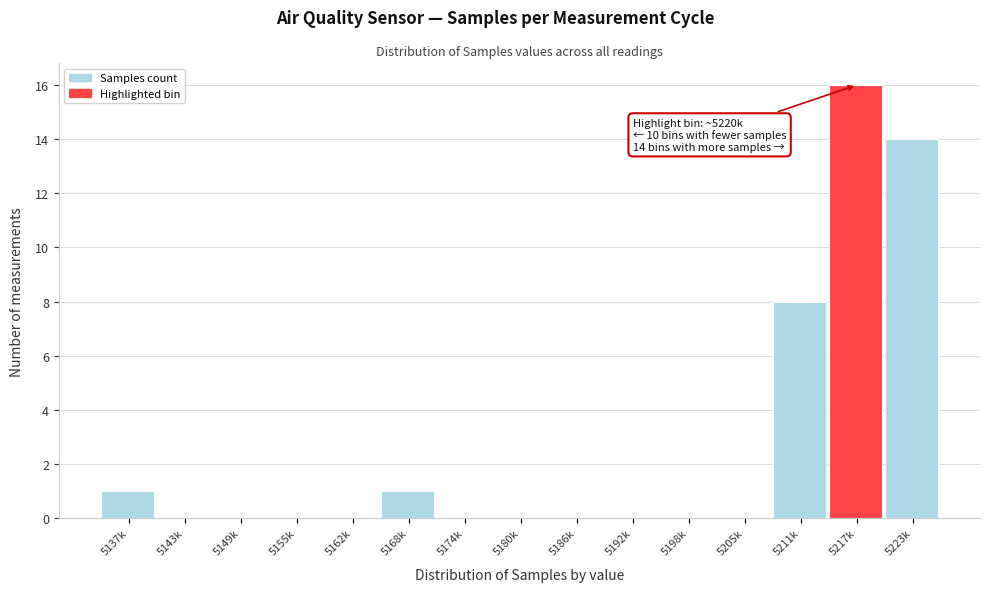

Reading left to right, list all the values displayed in this chart.

5137k=1	5143k=0	5149k=0	5155k=0	5162k=0	5168k=1	5174k=0	5180k=0	5186k=0	5192k=0	5198k=0	5205k=0	5211k=8	5217k=16	5223k=14